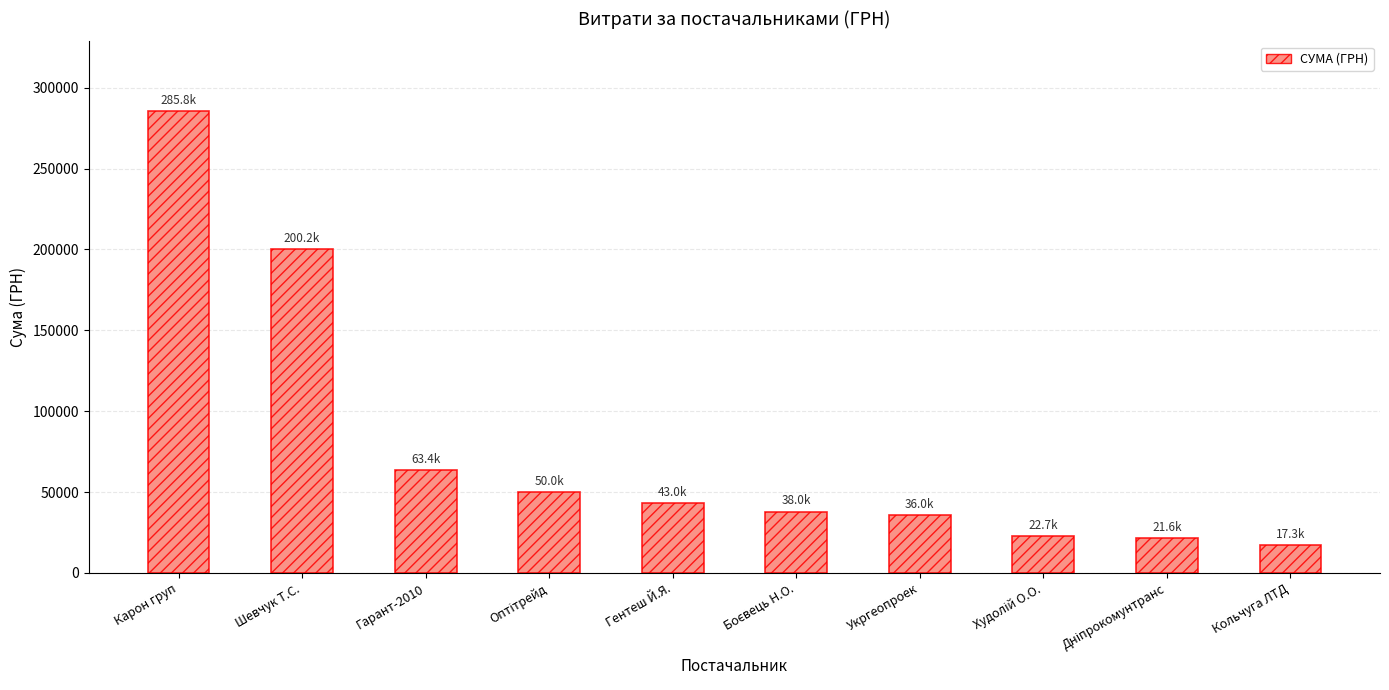

The chart shows a value of 476643.0 at Карон груп. True or false?

False